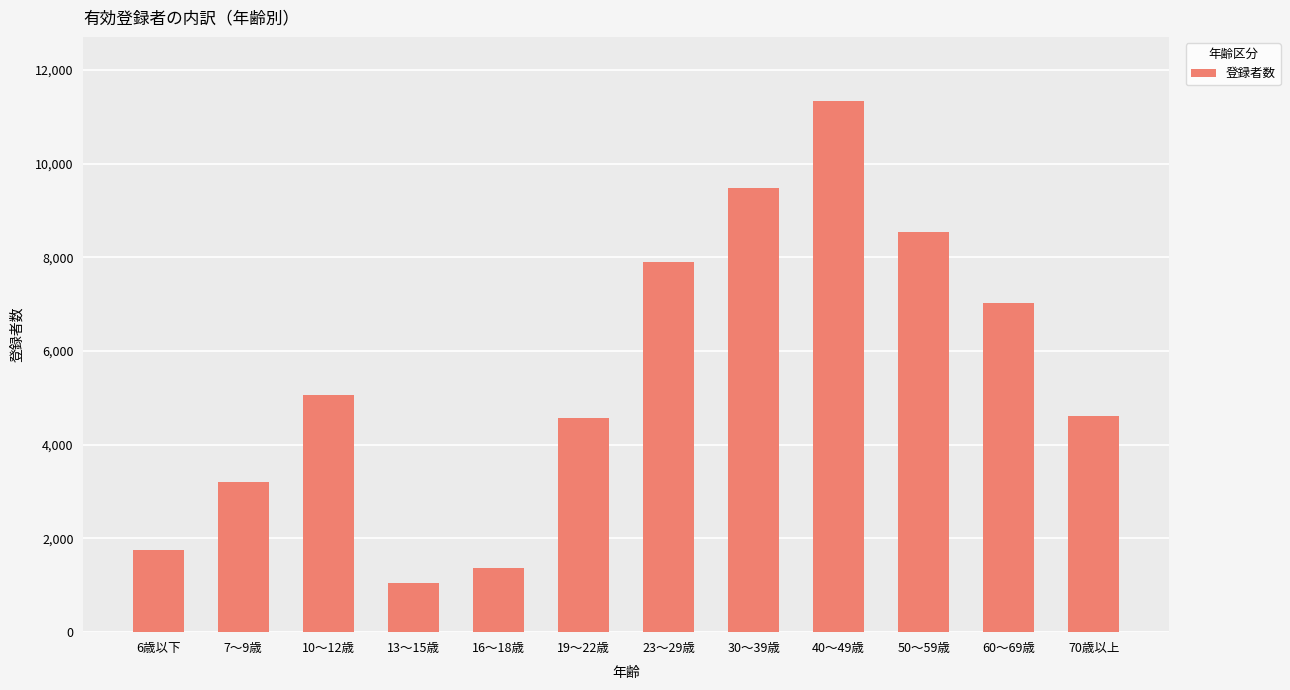

Is it true that the value at 13～15歳 is 1050?

True